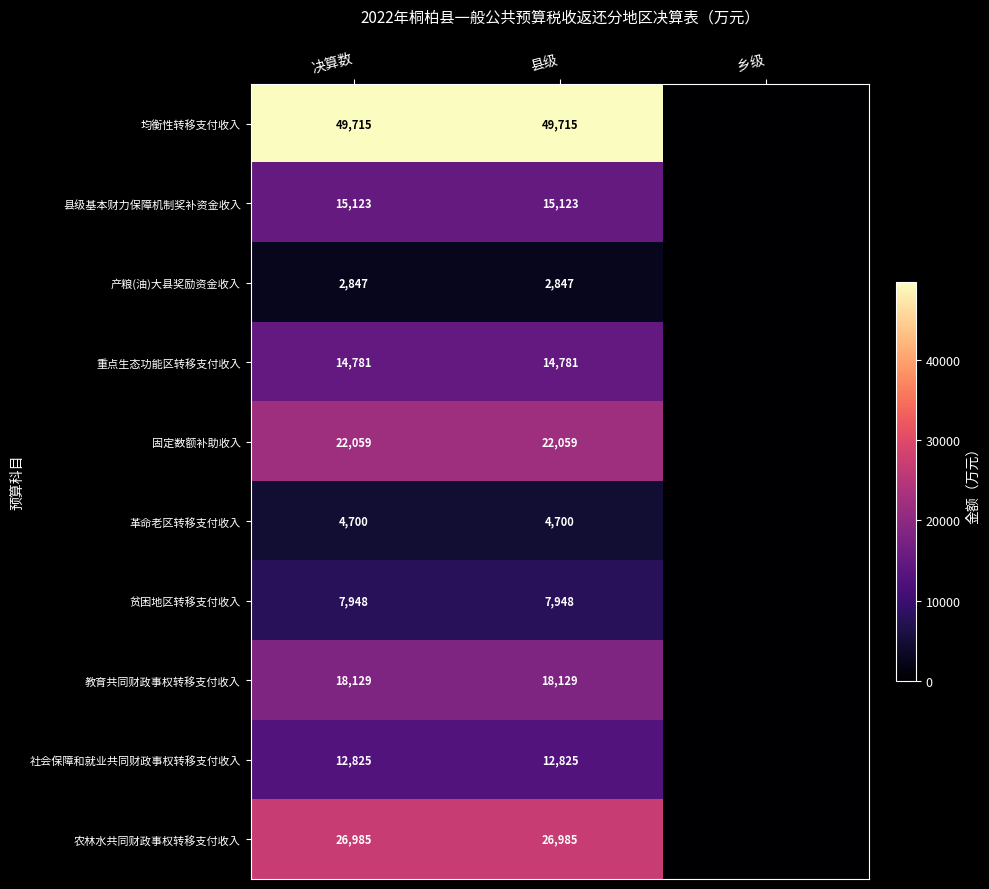

The value of 重点生态功能区转移支付收入 at 县级 is 14781. True or false?

True